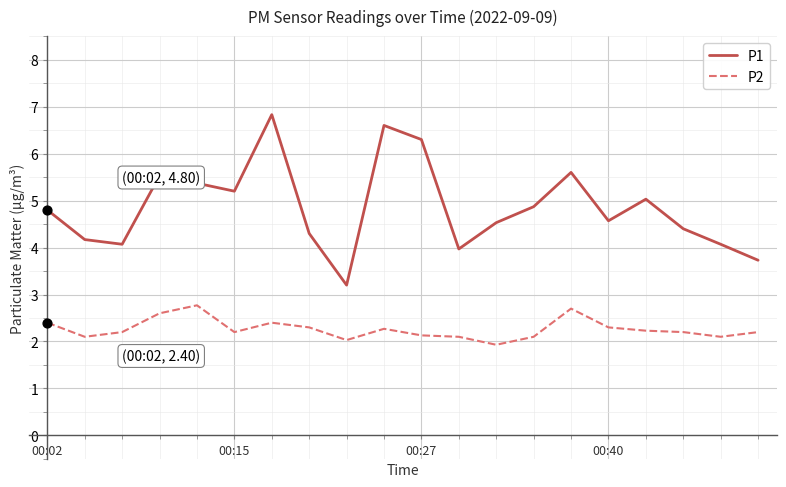

Which series has the largest total across all categories?

P1